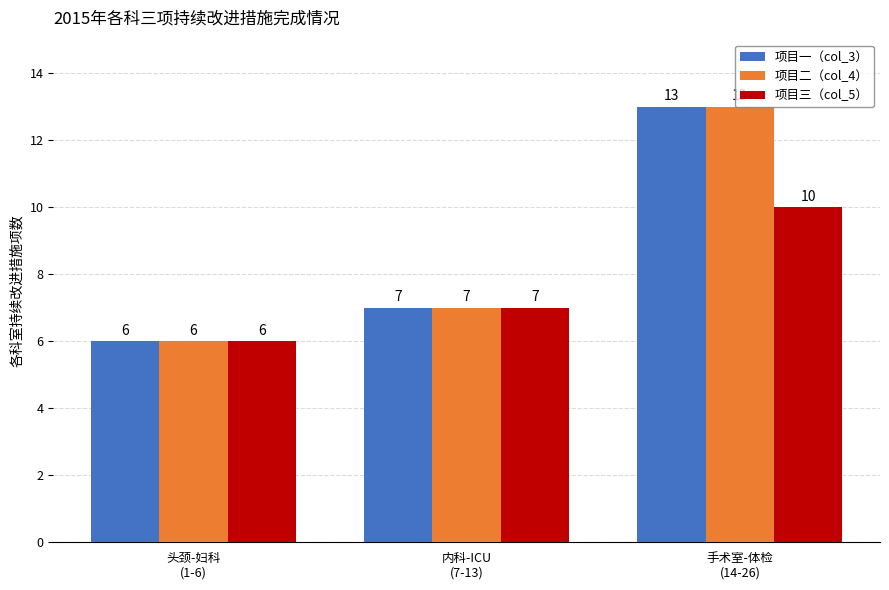

At which category is the sum across all series the highest?

手术室-体检
(14-26)